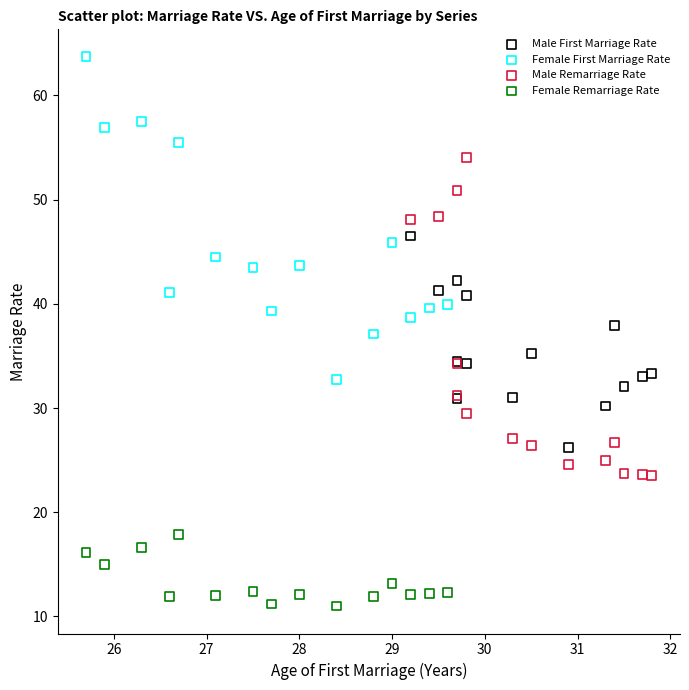

Which series contains the lowest Y value?

Female Remarriage Rate